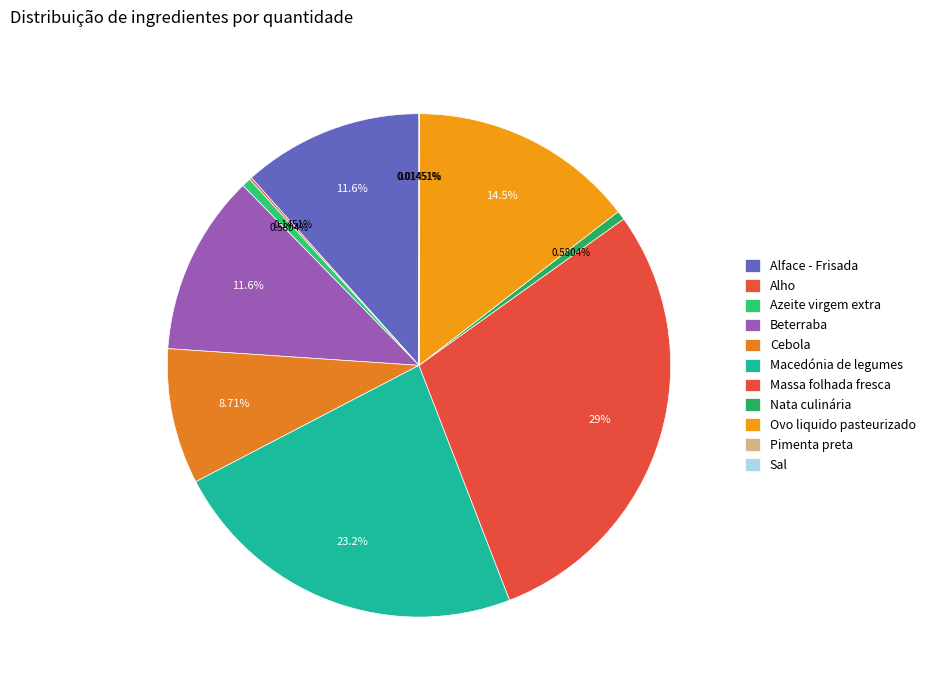

Combined, do Alho and Massa folhada fresca account for over 50%?

No